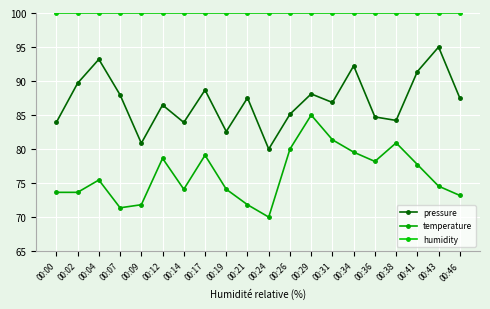

Reading right to left, transcribe all the data shown in this chart.

pressure: 00:46=87.5	00:43=95.0	00:41=91.4	00:38=84.2	00:36=84.7	00:34=92.2	00:31=86.8	00:29=88.1	00:26=85.1	00:24=80.0	00:21=87.5	00:19=82.6	00:17=88.7	00:14=83.9	00:12=86.5	00:09=80.9	00:07=88.0	00:04=93.2	00:02=89.7	00:00=83.9
temperature: 00:46=73.2	00:43=74.5	00:41=77.7	00:38=80.9	00:36=78.2	00:34=79.5	00:31=81.4	00:29=85.0	00:26=80.0	00:24=70.0	00:21=71.8	00:19=74.1	00:17=79.1	00:14=74.1	00:12=78.6	00:09=71.8	00:07=71.4	00:04=75.5	00:02=73.6	00:00=73.6
humidity: 00:46=100.0	00:43=100.0	00:41=100.0	00:38=100.0	00:36=100.0	00:34=100.0	00:31=100.0	00:29=100.0	00:26=100.0	00:24=100.0	00:21=100.0	00:19=100.0	00:17=100.0	00:14=100.0	00:12=100.0	00:09=100.0	00:07=100.0	00:04=100.0	00:02=100.0	00:00=100.0